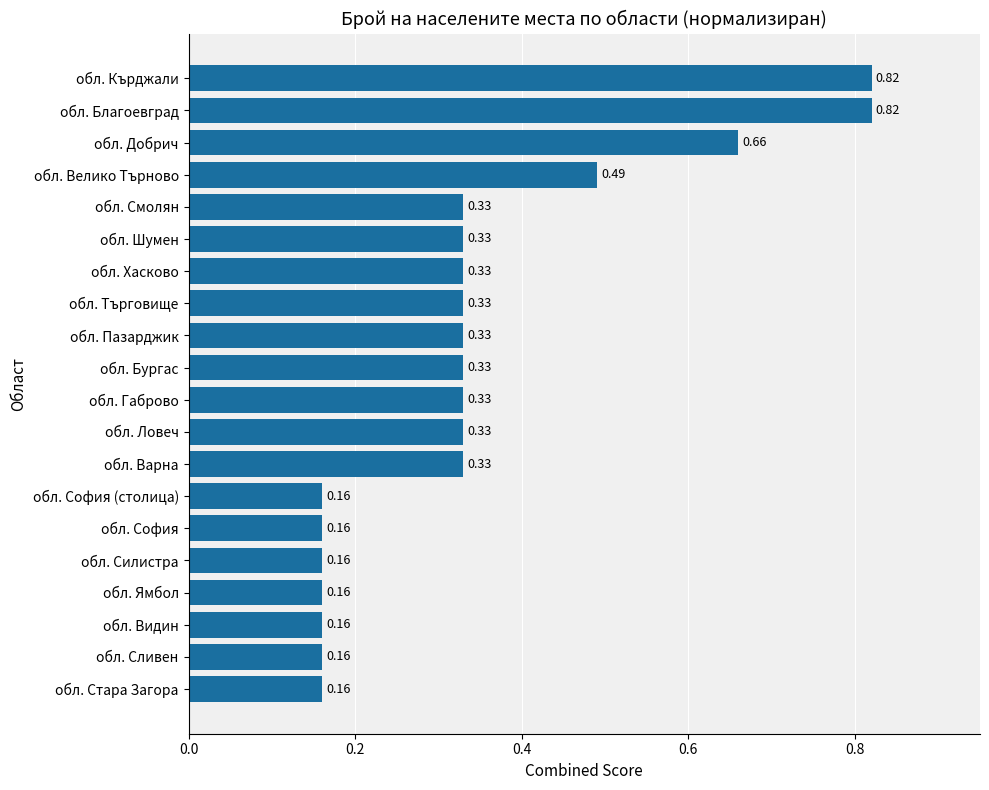

Which has a higher value, обл. Ямбол or обл. Смолян?

обл. Смолян